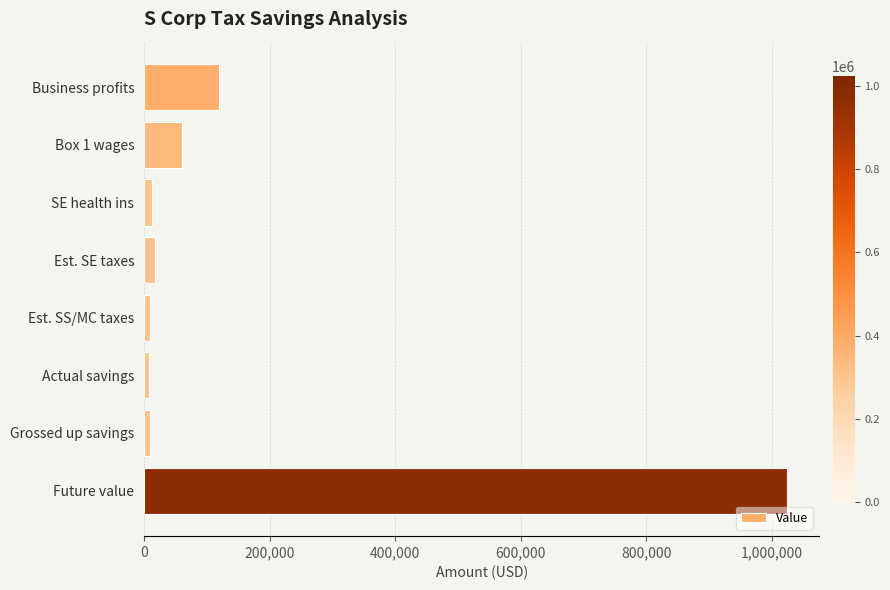

What is the average value?

157392.6